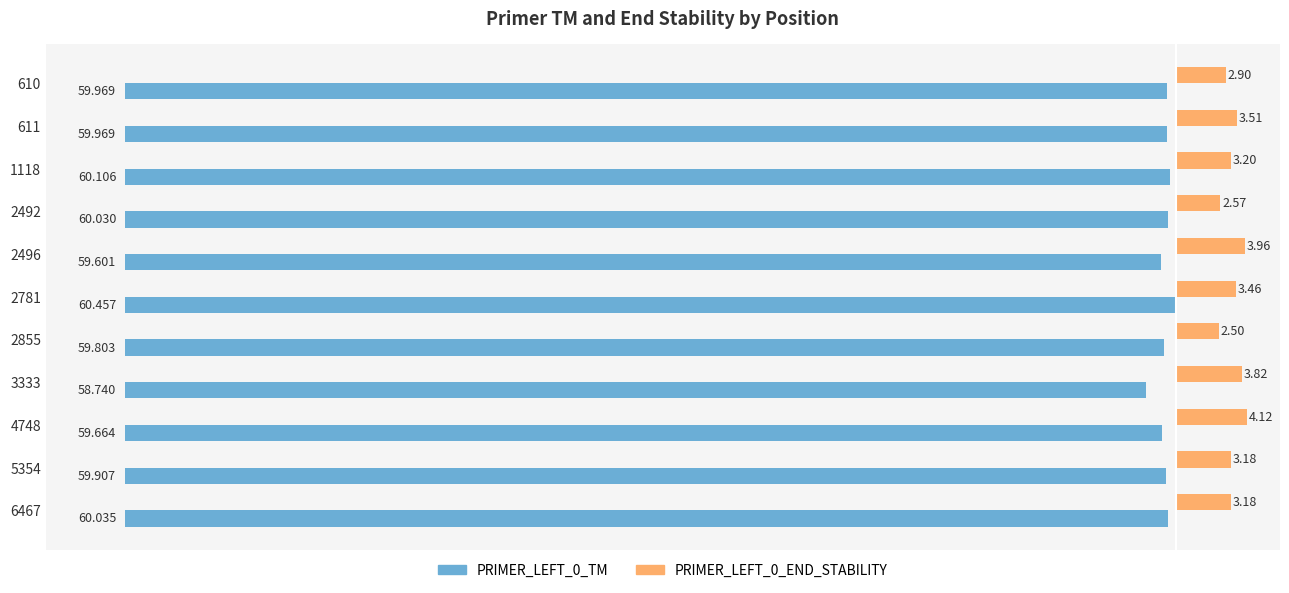

Reading left to right, list all the values displayed in this chart.

PRIMER_LEFT_0_TM: 60.0	60.0	60.1	60.0	59.6	60.5	59.8	58.7	59.7	59.9	60.0
PRIMER_LEFT_0_END_STABILITY: 2.9	3.5	3.2	2.6	4.0	3.5	2.5	3.8	4.1	3.2	3.2